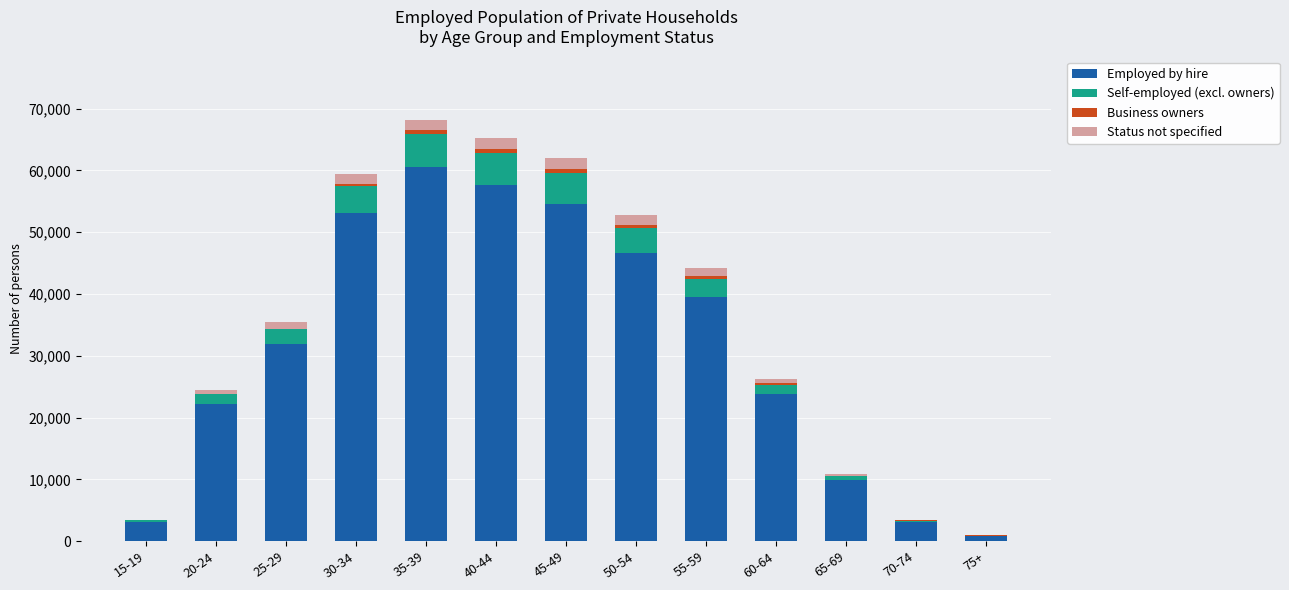

At which category is the sum across all series the highest?

35-39